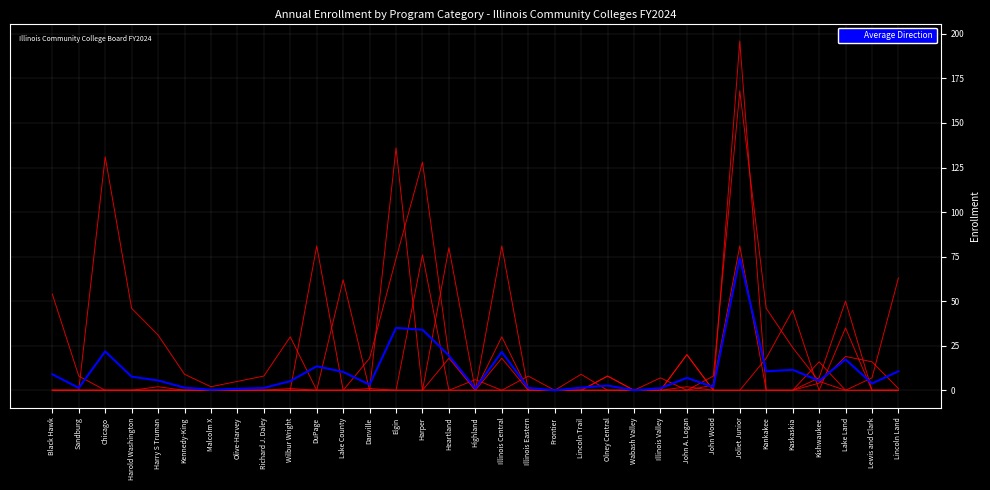

How many lines are shown in the chart?

7